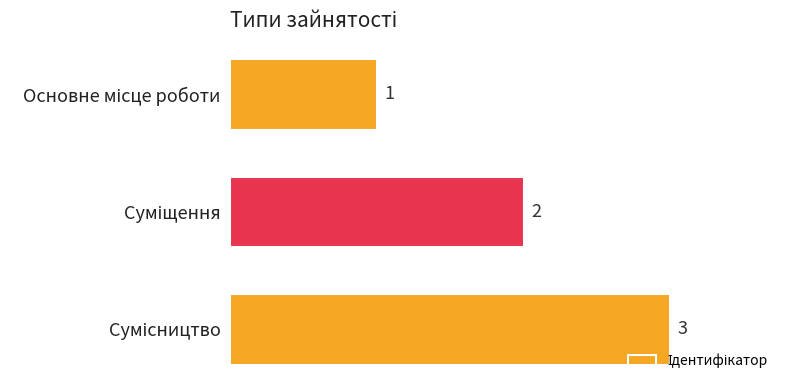

What is the sum of all values?

6